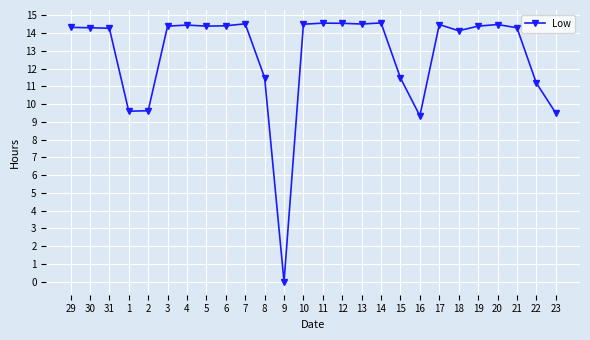

Between 16 and 18, which is larger?

18